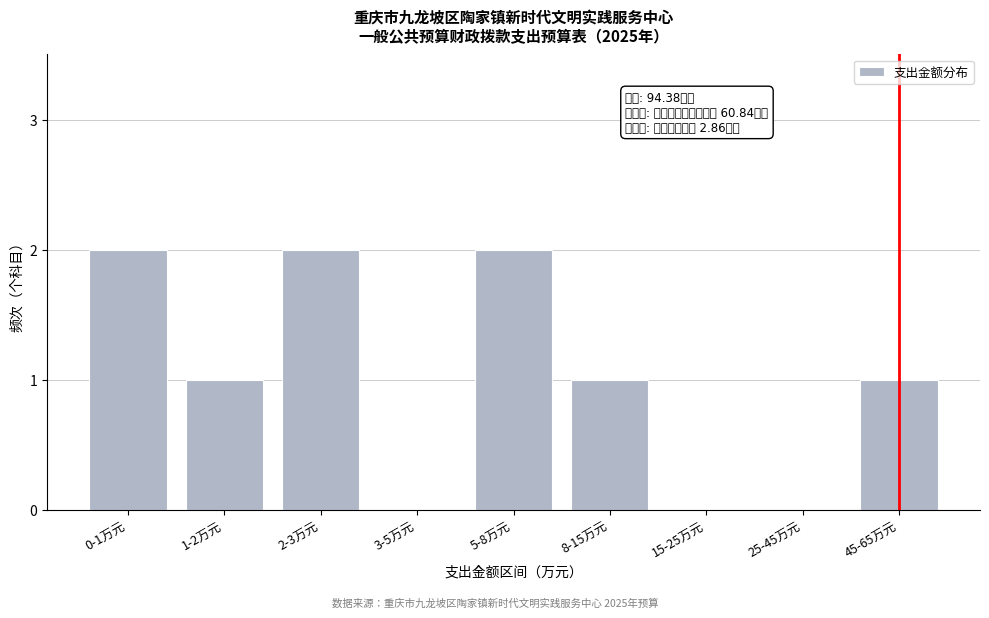

Reading left to right, transcribe all the data shown in this chart.

0-1万元=2	1-2万元=1	2-3万元=2	3-5万元=0	5-8万元=2	8-15万元=1	15-25万元=0	25-45万元=0	45-65万元=1